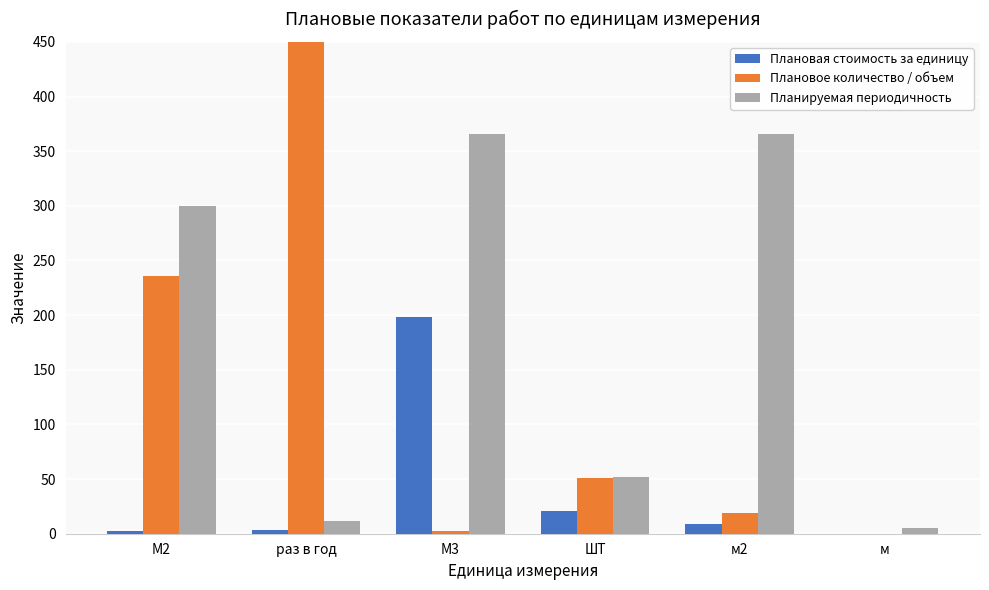

What is the sum of all Планируемая периодичность values?

1101.0